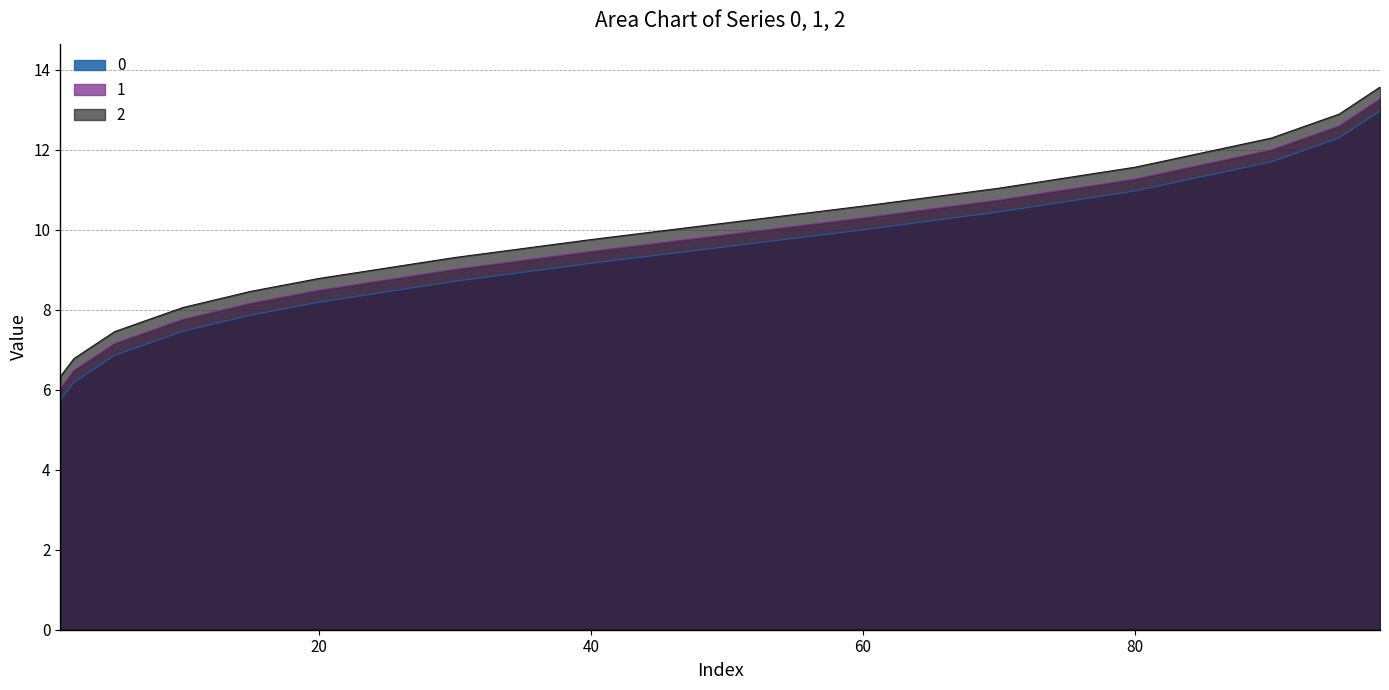

True or false: 0 has more than 0 interior local peaks.

False